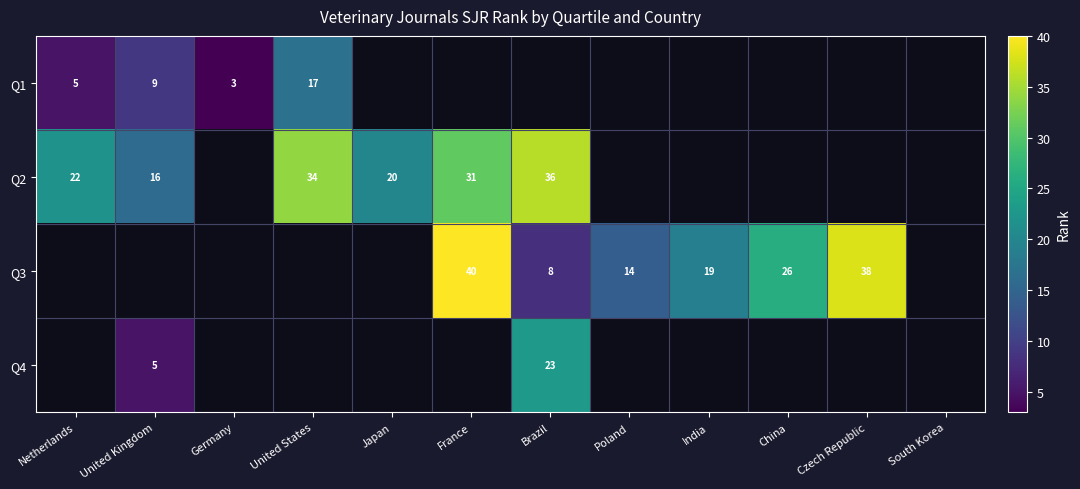

The value of Q3 at India is 19. True or false?

True